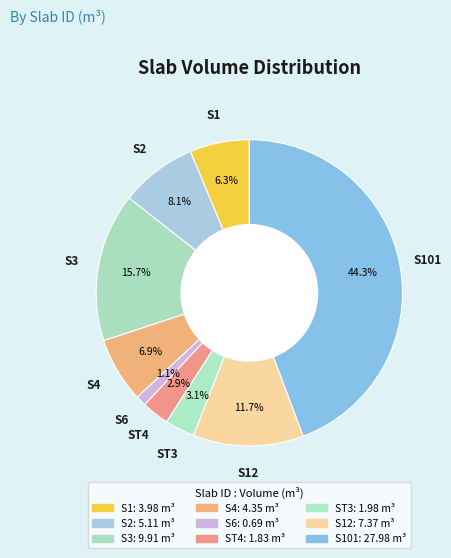

How many slices are in this pie chart?

9